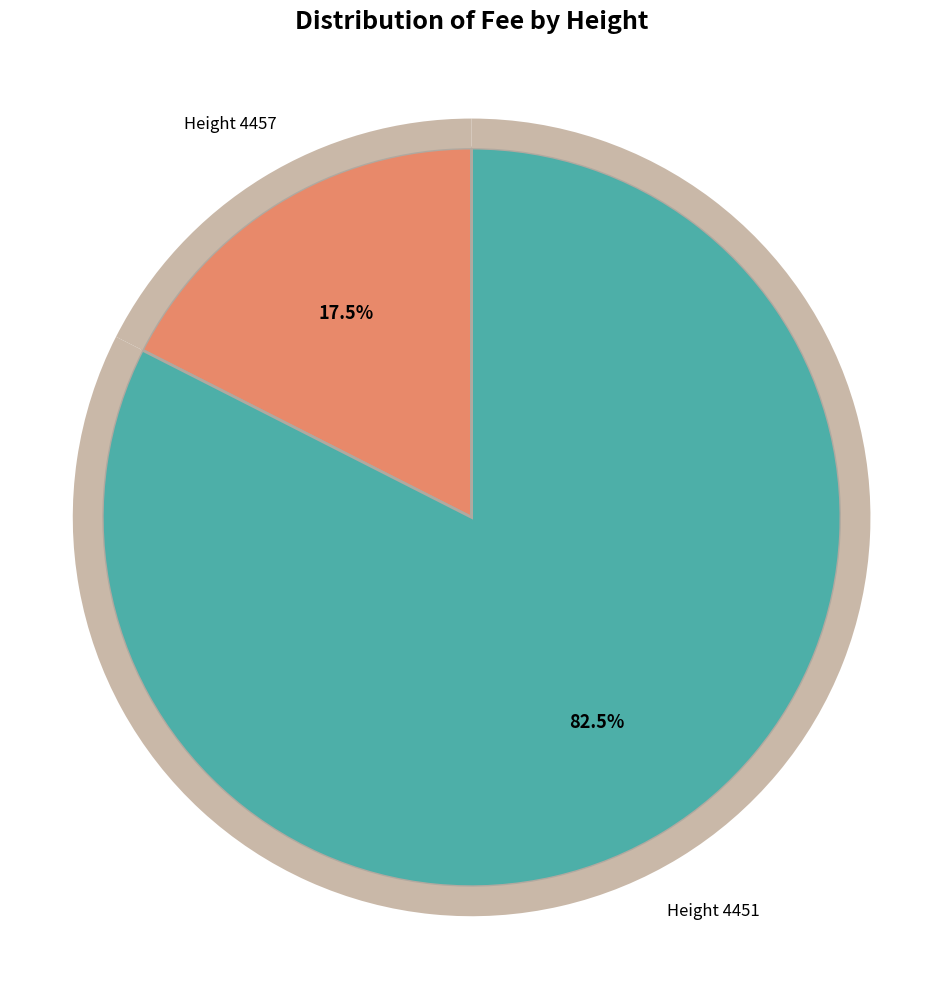

True or false: Height 4457 accounts for 32% of the total.

False